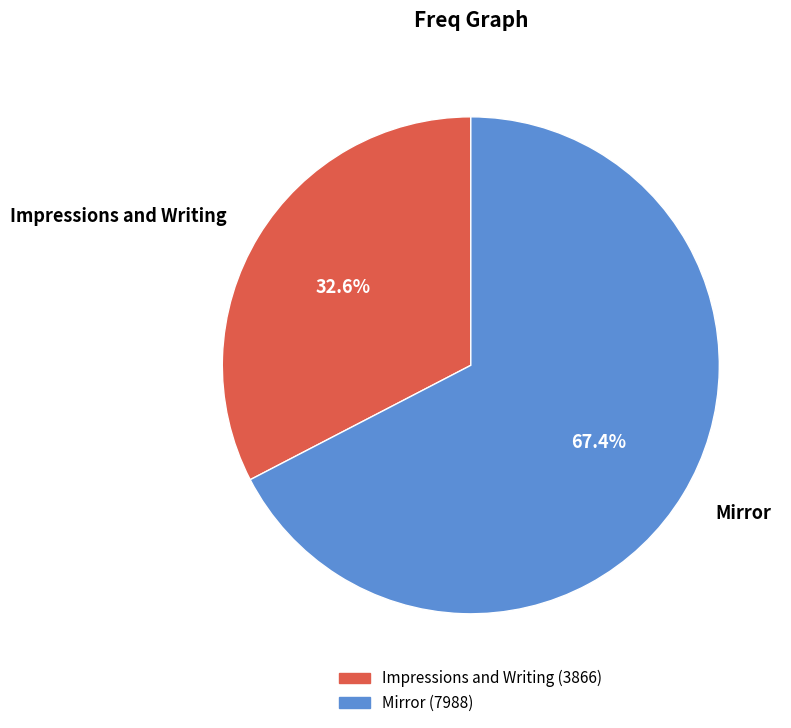

Combined, what portion of the pie is Impressions and Writing and Mirror?

100.0%